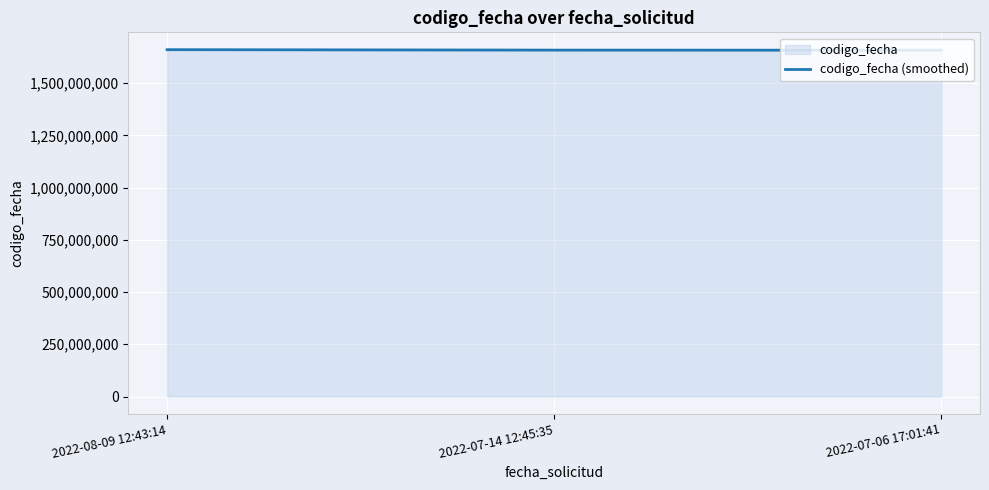

What is the sum of all values?

4975992554